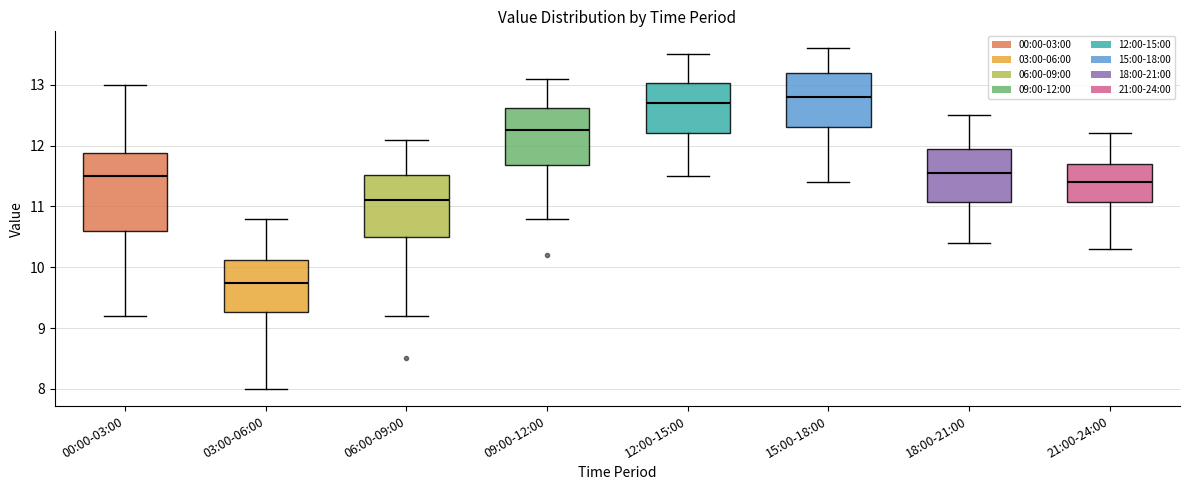

Which box is the tallest, from its lower edge to its upper edge?

00:00-03:00